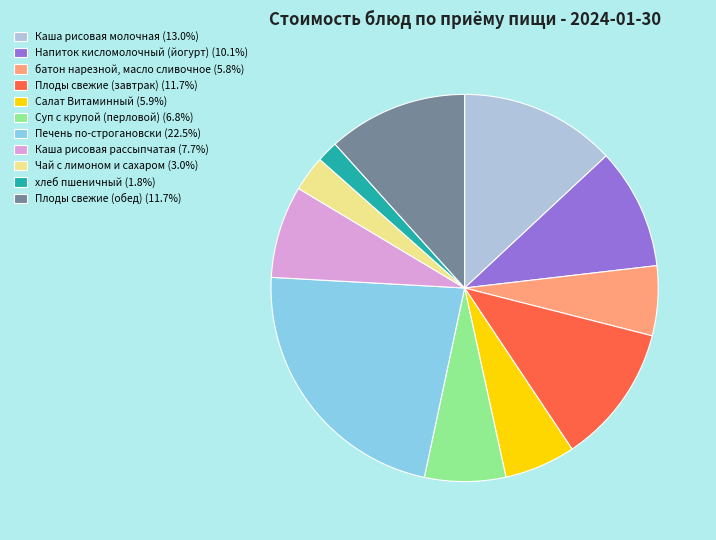

Count the number of slices in the pie.

11